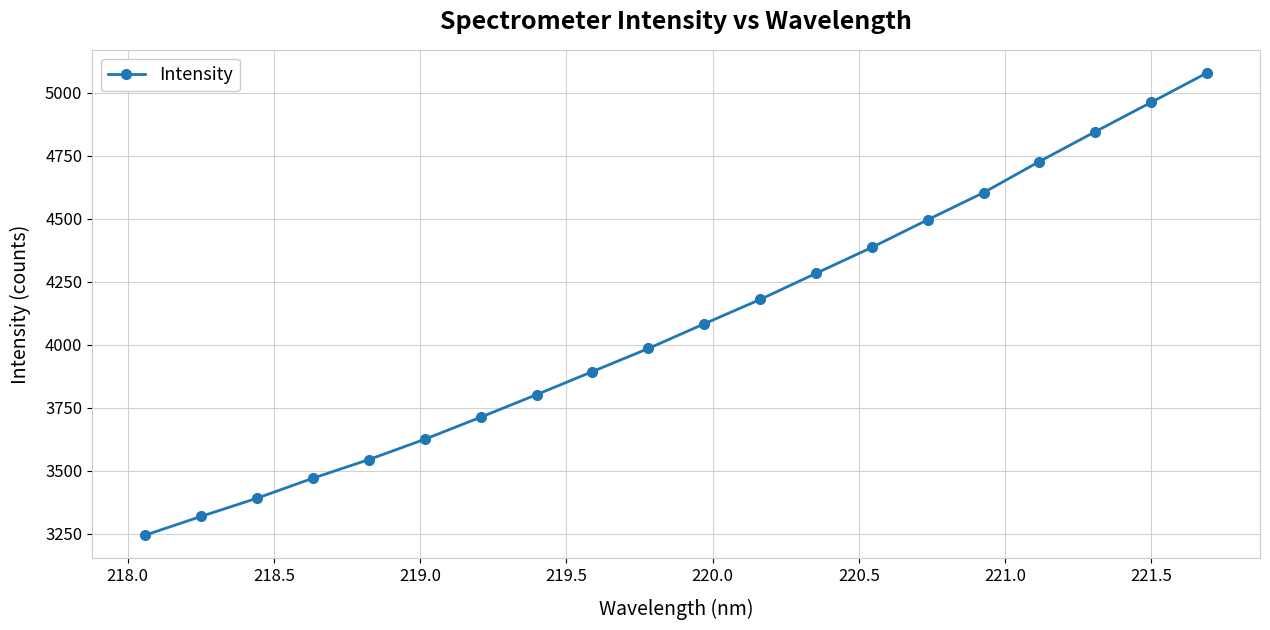

What is the value of the 1st point from the left?

3245.4